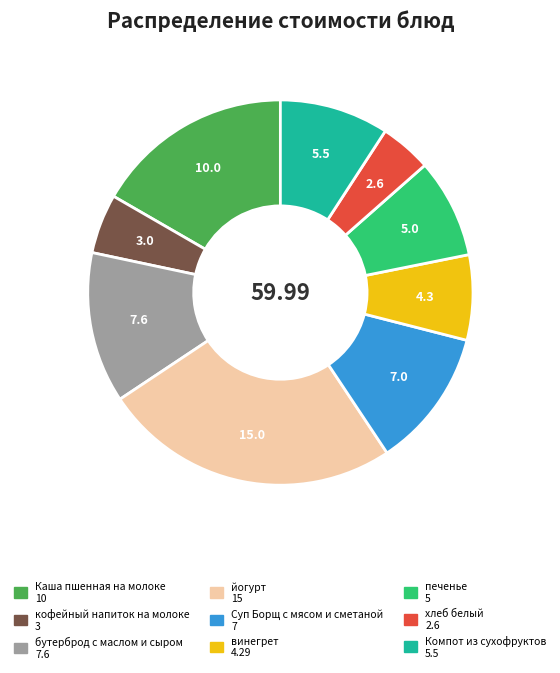

What is the ratio of the value at хлеб белый to the value at бутерброд с маслом и сыром?

0.3